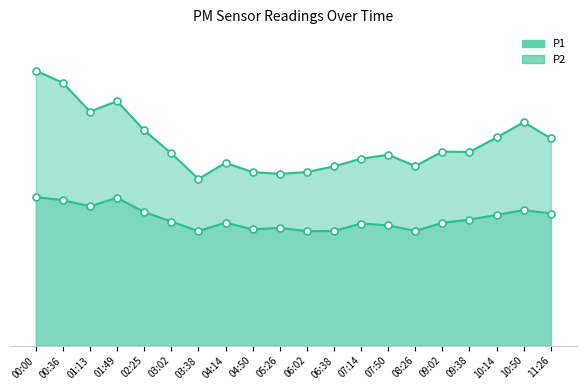

True or false: P1 and P2 intersect in this chart.

False